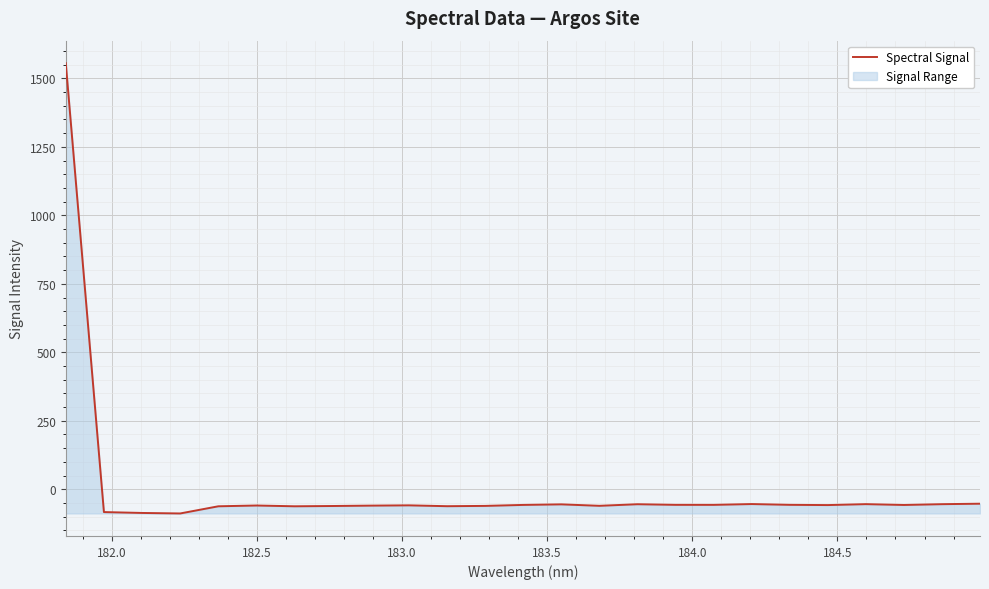

What is the difference between the second highest and second lowest values?

33.8